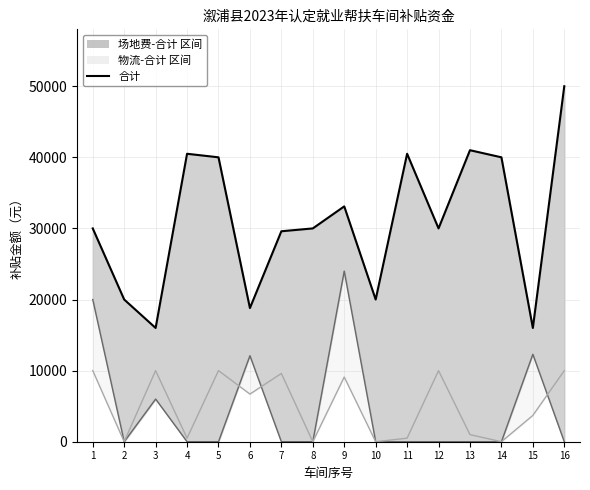

What are all the series names shown in the legend?

合计, 场地费补贴, 物流补贴